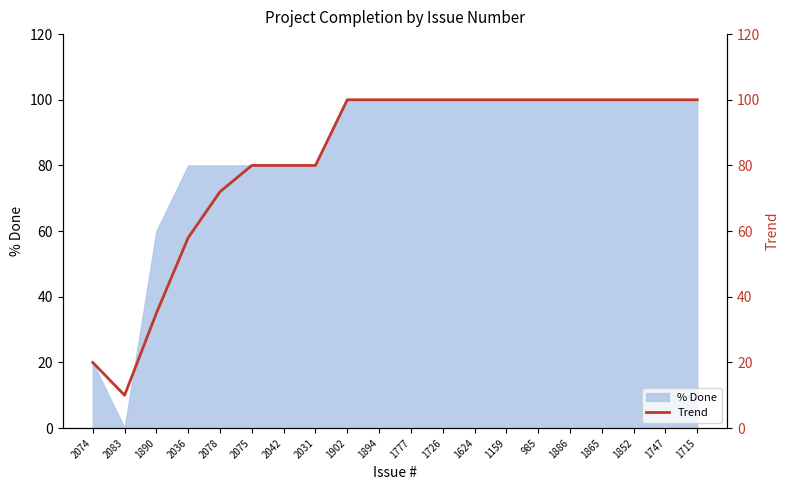

List the labels in order of value, largest first.

1902, 1894, 1777, 1726, 1624, 1159, 985, 1886, 1865, 1852, 1747, 1715, 2075, 2042, 2031, 2078, 2036, 1890, 2074, 2083